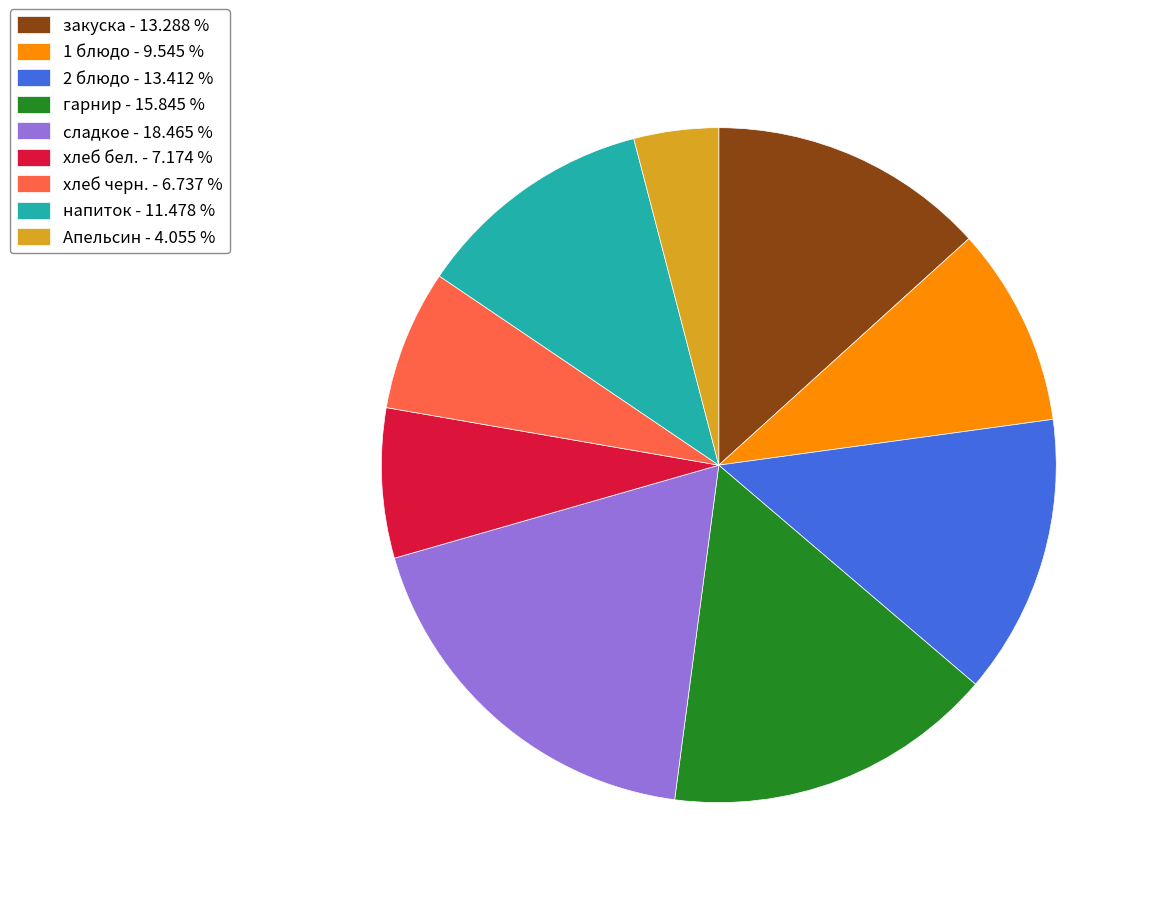

Does напиток represent more than half of the total?

No